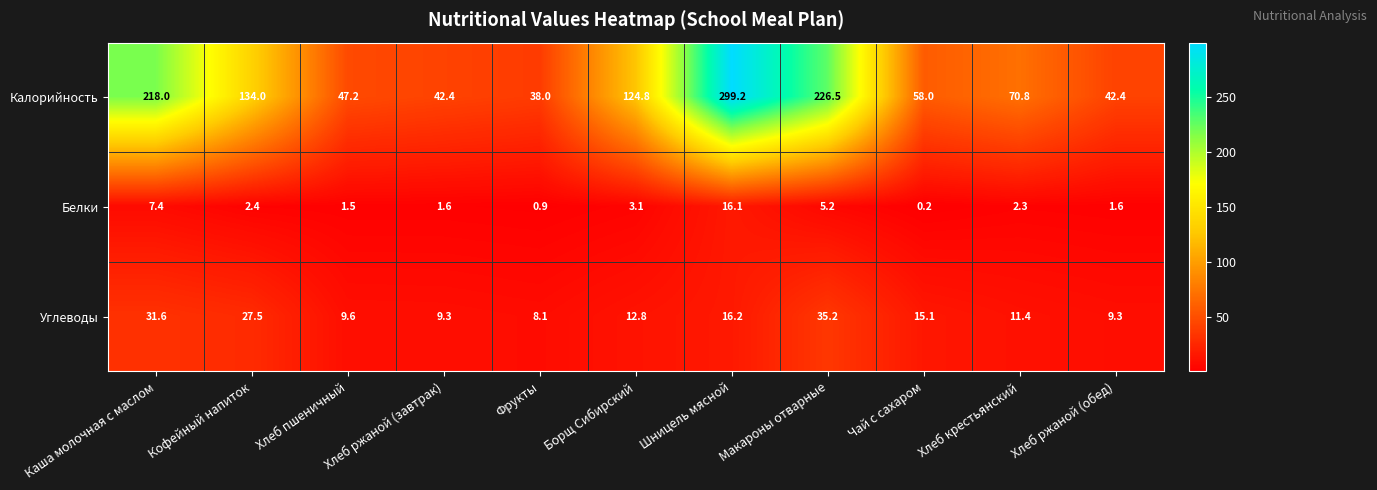

Rank the series at Кофейный напиток from lowest to highest value.

Белки, Углеводы, Калорийность